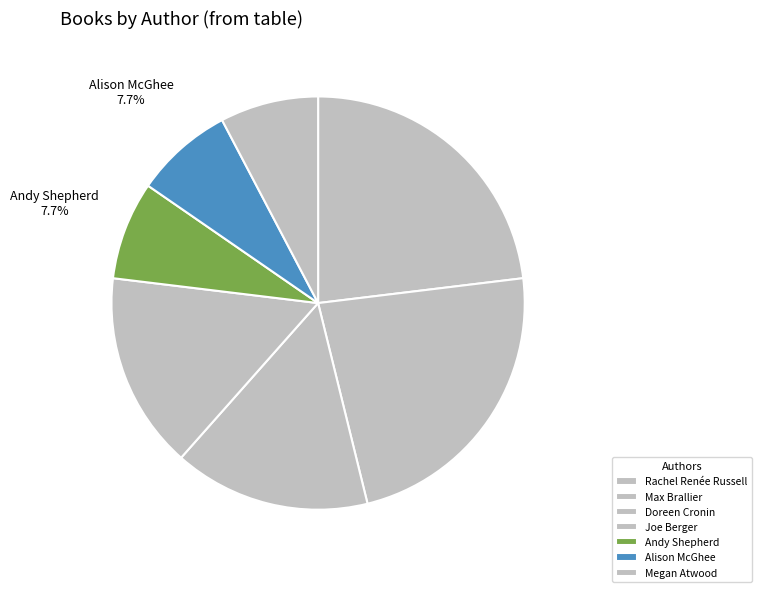

Is there any slice that represents more than half of the pie?

No